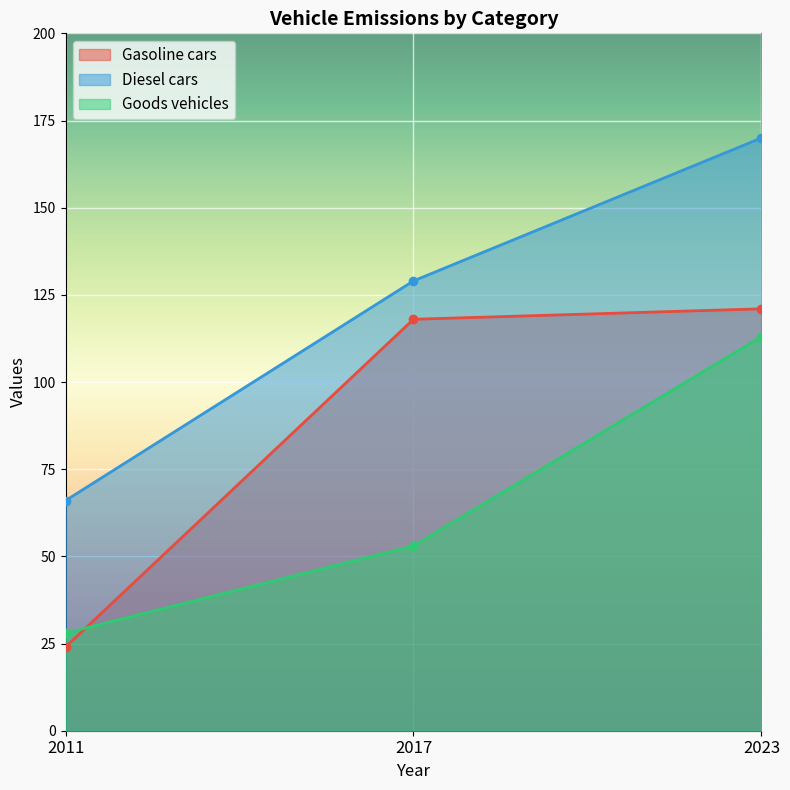

How many lines are shown in the chart?

3